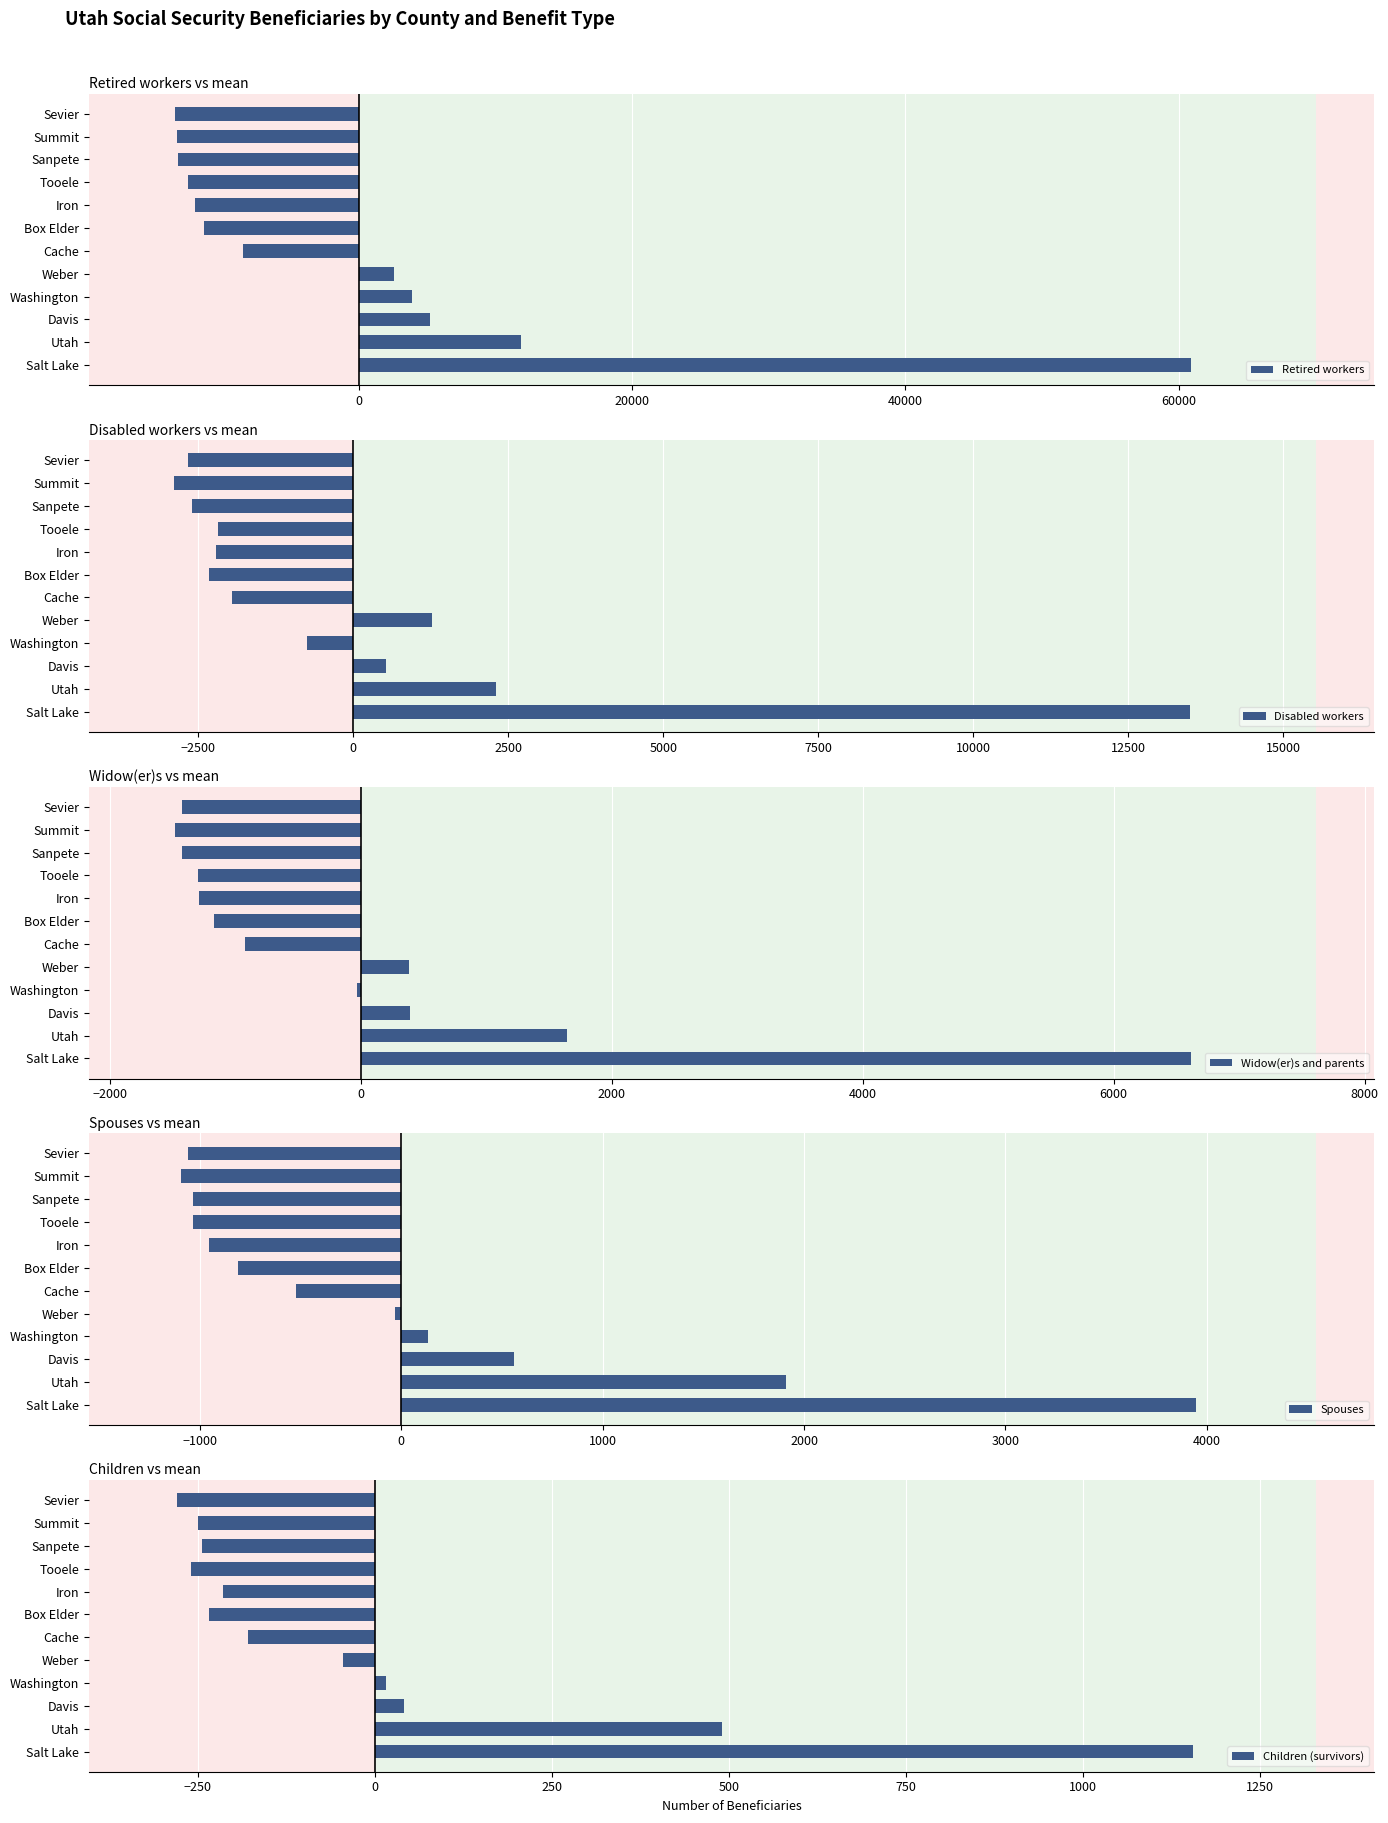

What value does the Retired workers series have at Cache?

-8508.3